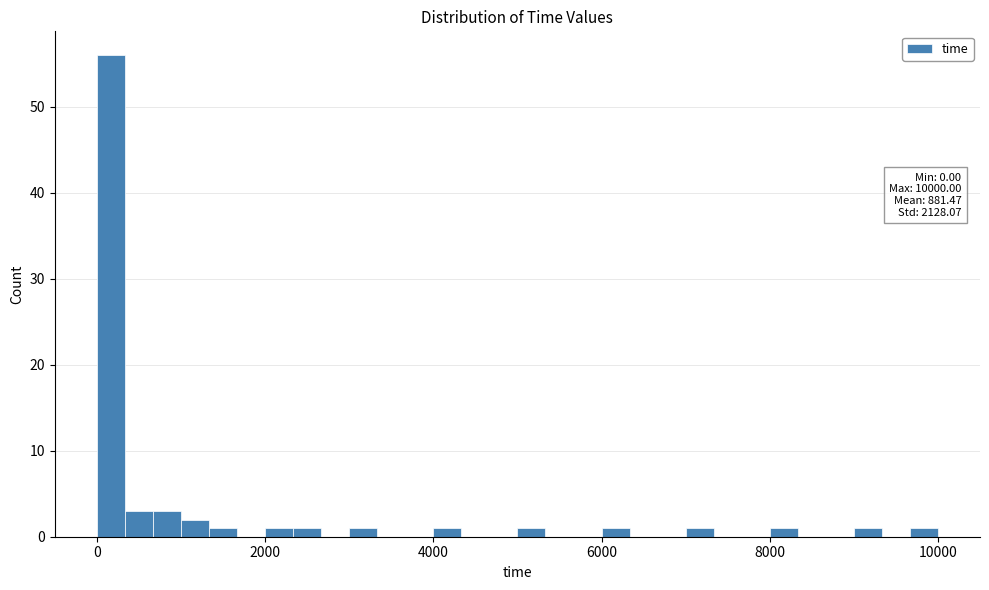

Around what value on the x-axis is the tallest bar? Give the approximate position of its centre, as read against the axis.

200